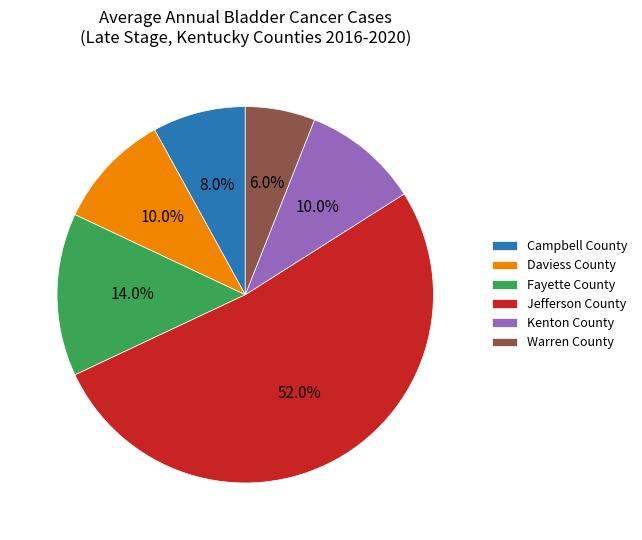

What is the ratio of the value at Campbell County to the value at Fayette County?

0.6